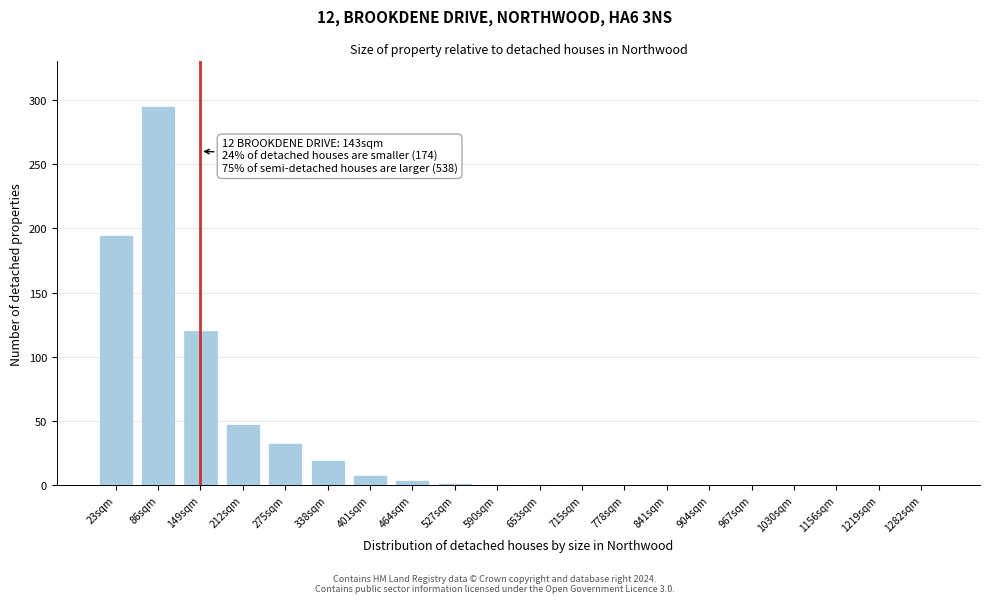

The value at 1156sqm is 0. True or false?

True